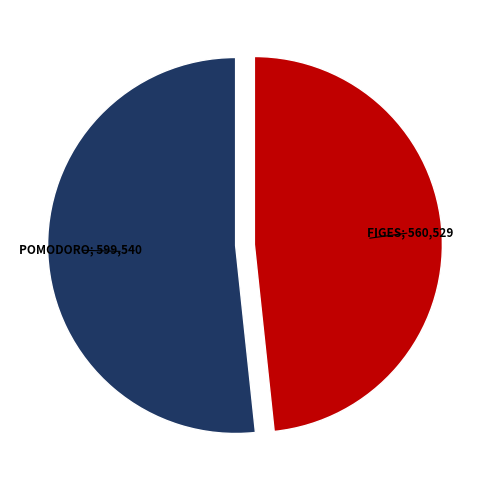

Is there a majority slice in this chart?

Yes